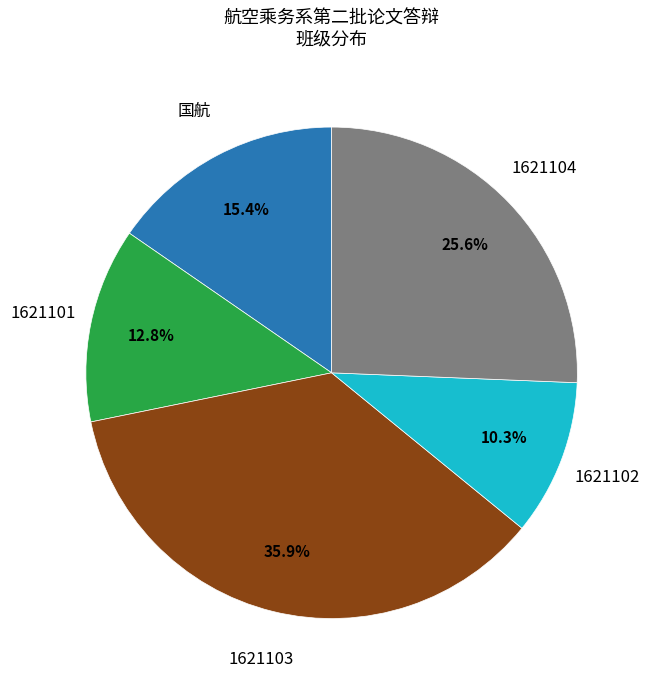

Does any single category account for the majority?

No